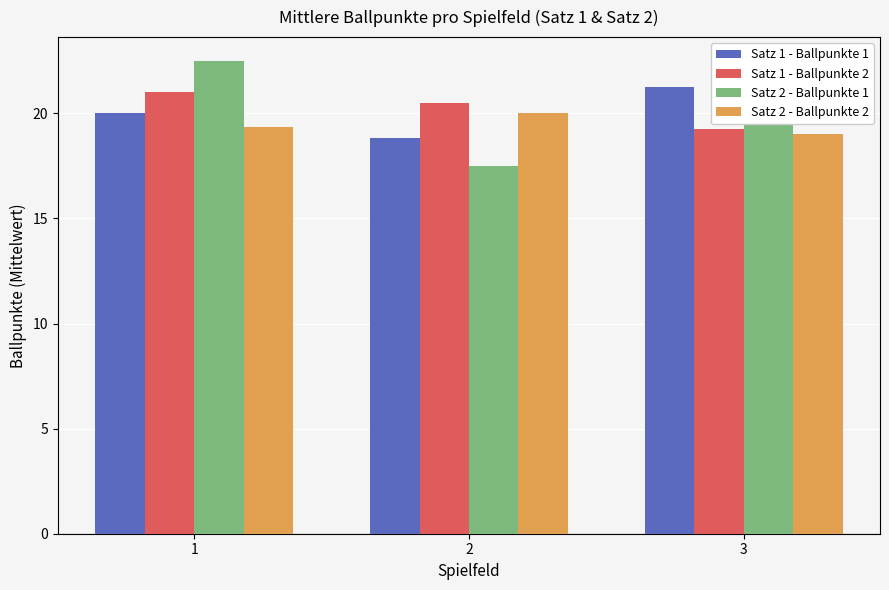

Between 1 and 2, which series saw the biggest shift?

Satz 2 - Ballpunkte 1